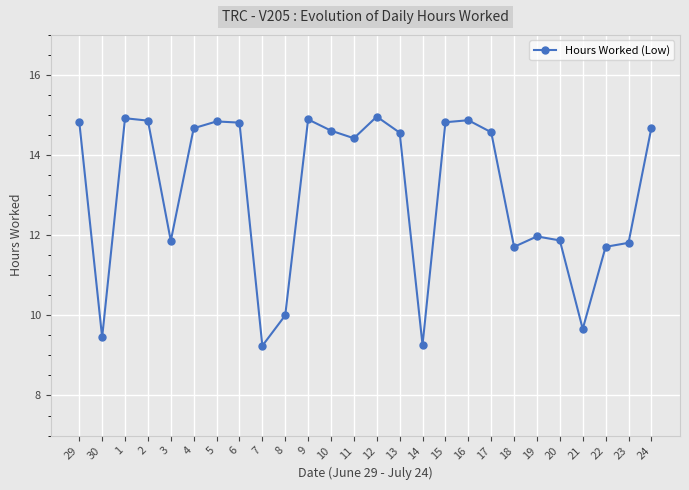

What is the ratio of the value at 10 to the value at 15?

1.0